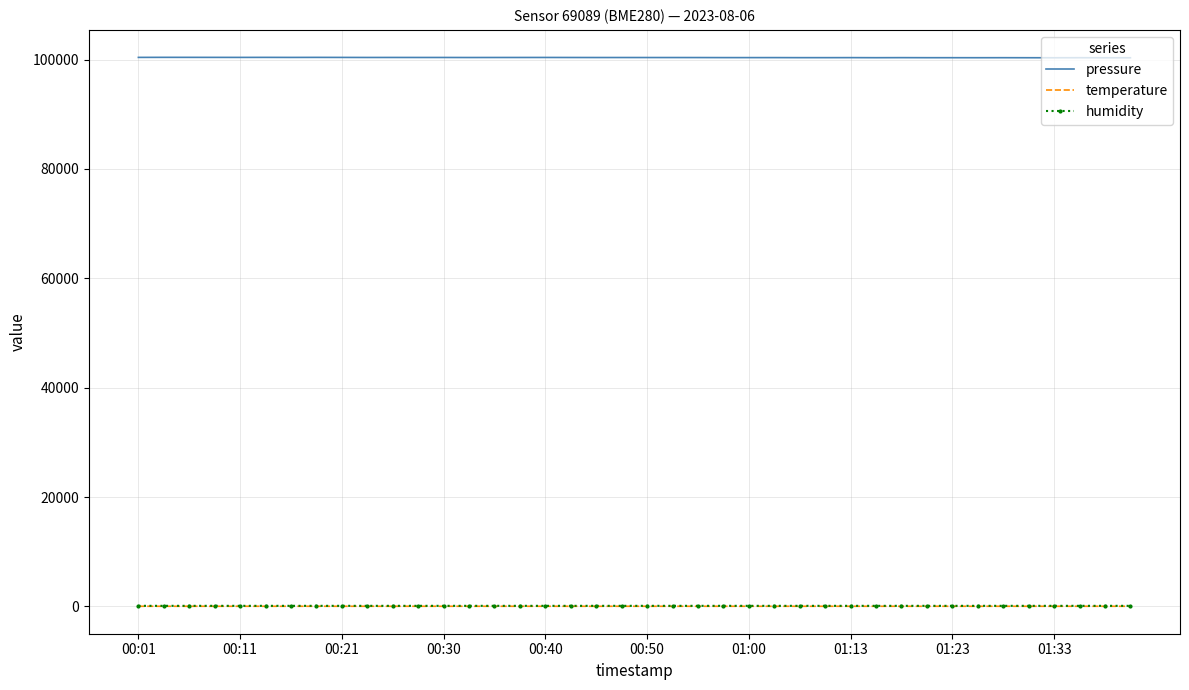

True or false: humidity and pressure intersect in this chart.

False